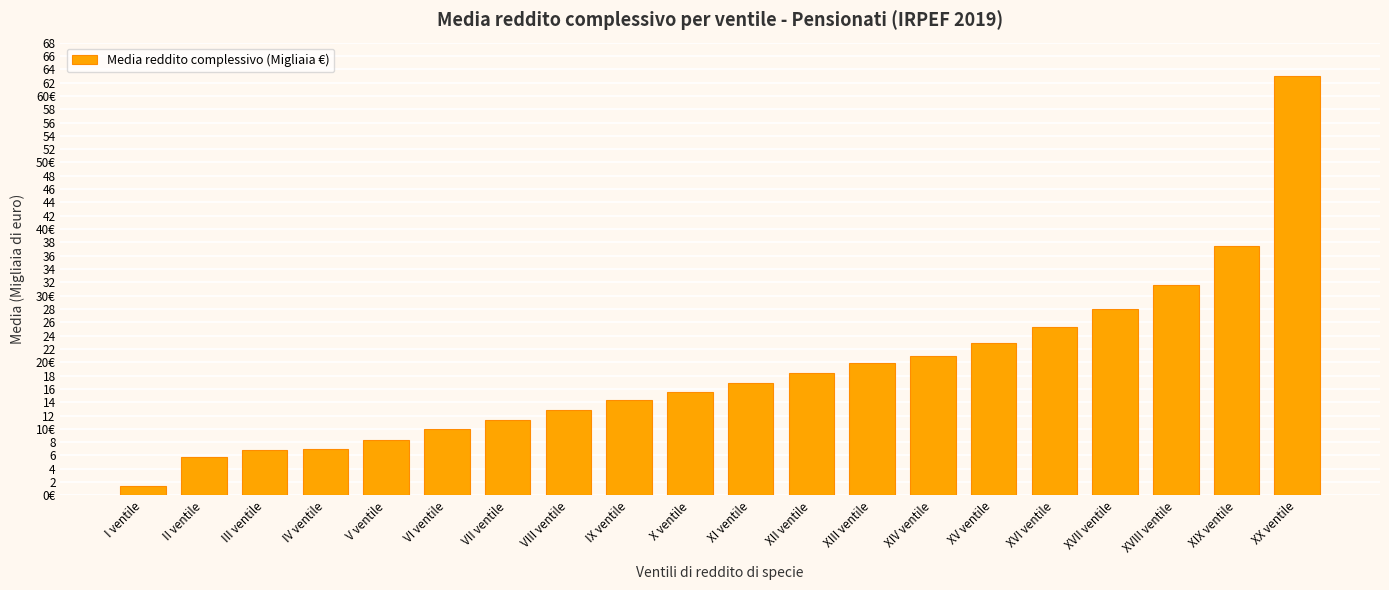

Between XI ventile and VIII ventile, which is larger?

XI ventile